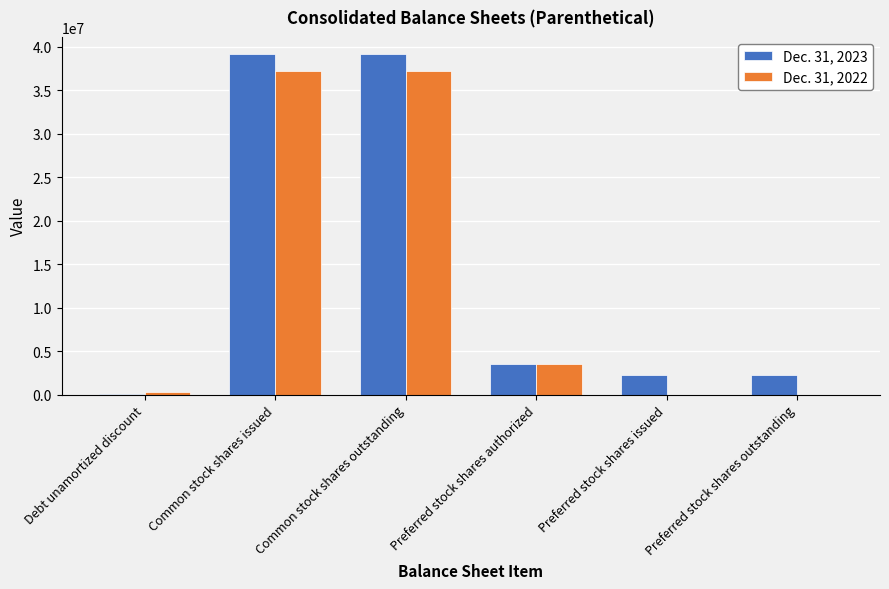

What is the total value across all series at Common stock shares outstanding?

76327334